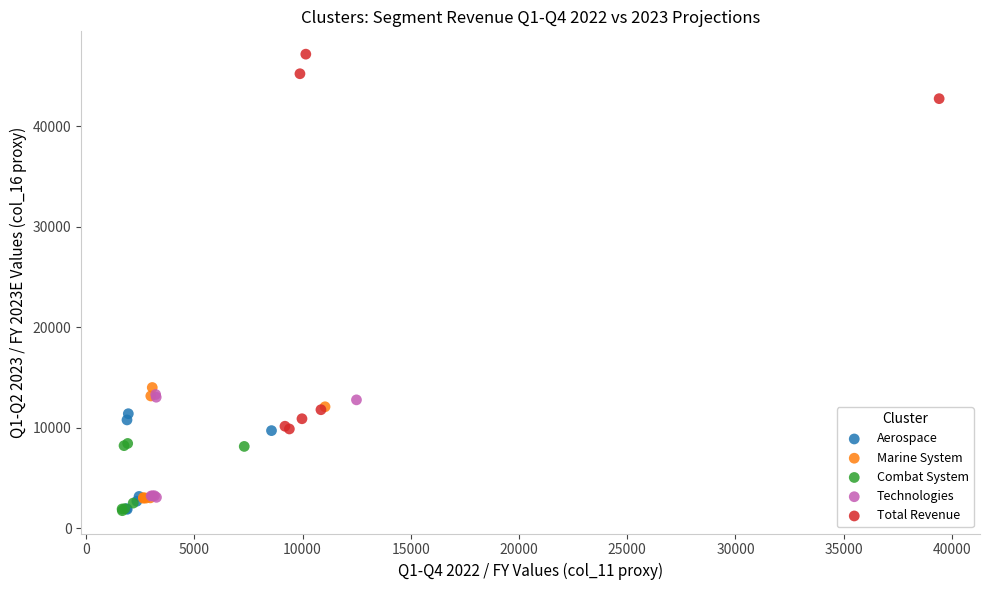

Which series has the widest spread of Y values?

Total Revenue